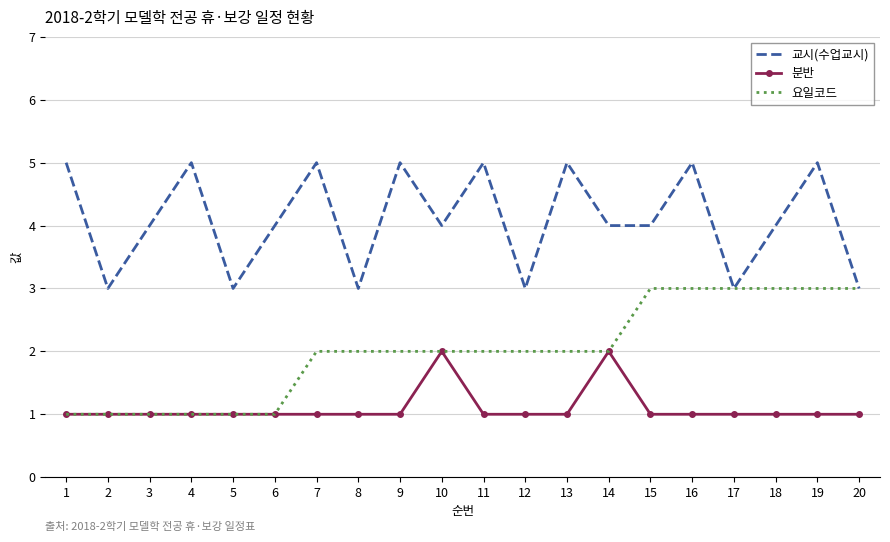

Rank the series by their maximum value, from highest to lowest.

교시(수업교시), 요일코드, 분반